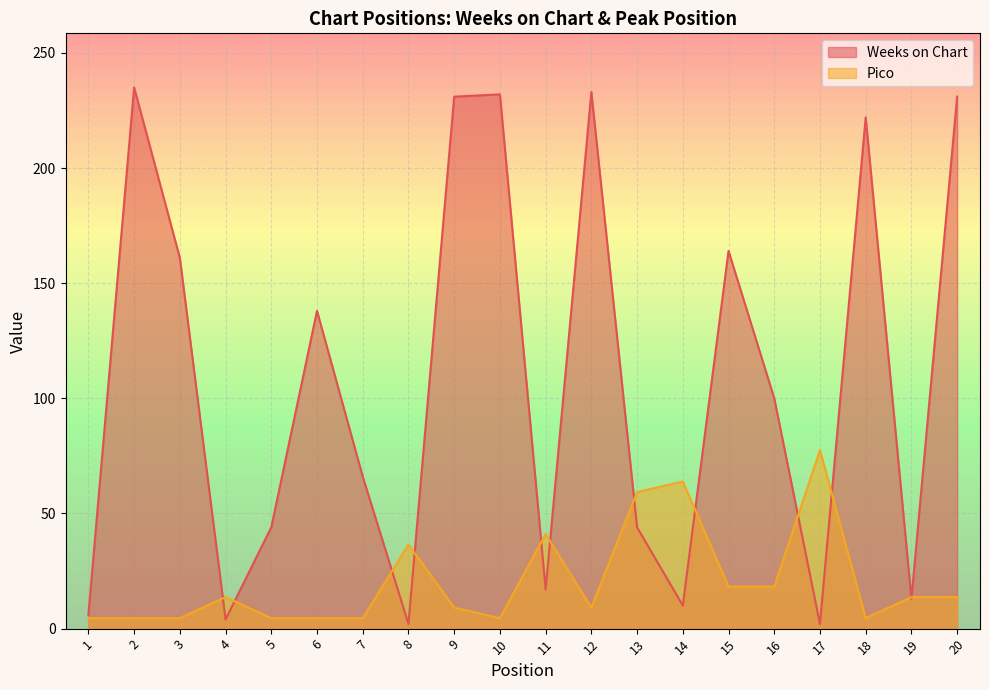

The value of Pico at 7 is 7.2. True or false?

False